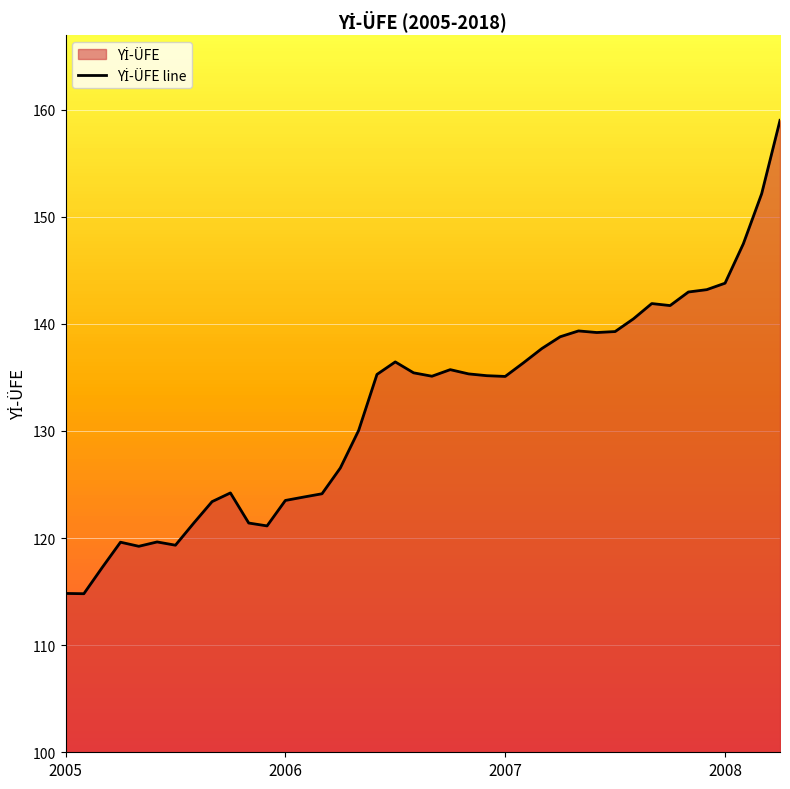

What position from the right is 33?

7